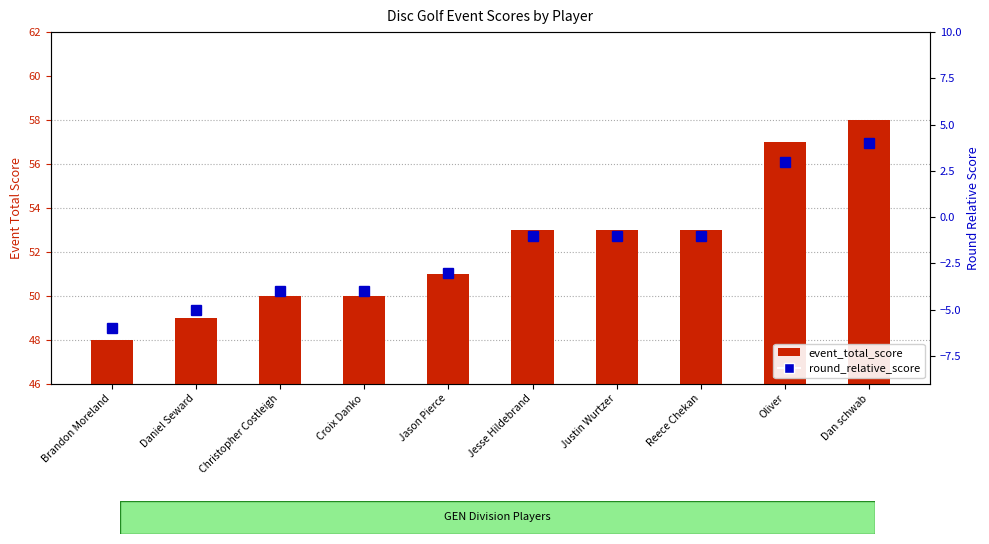

Is it true that round_relative_score equals -3 at Daniel Seward?

False